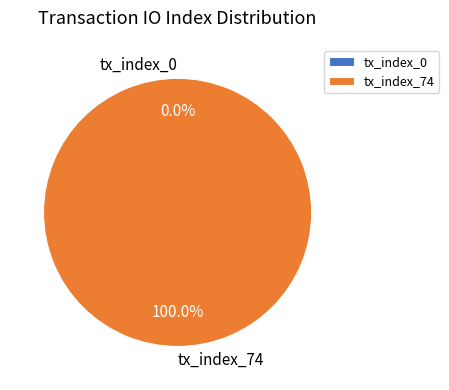

To the nearest percent, what is the combined percentage of tx_index_74 and tx_index_0?

100%